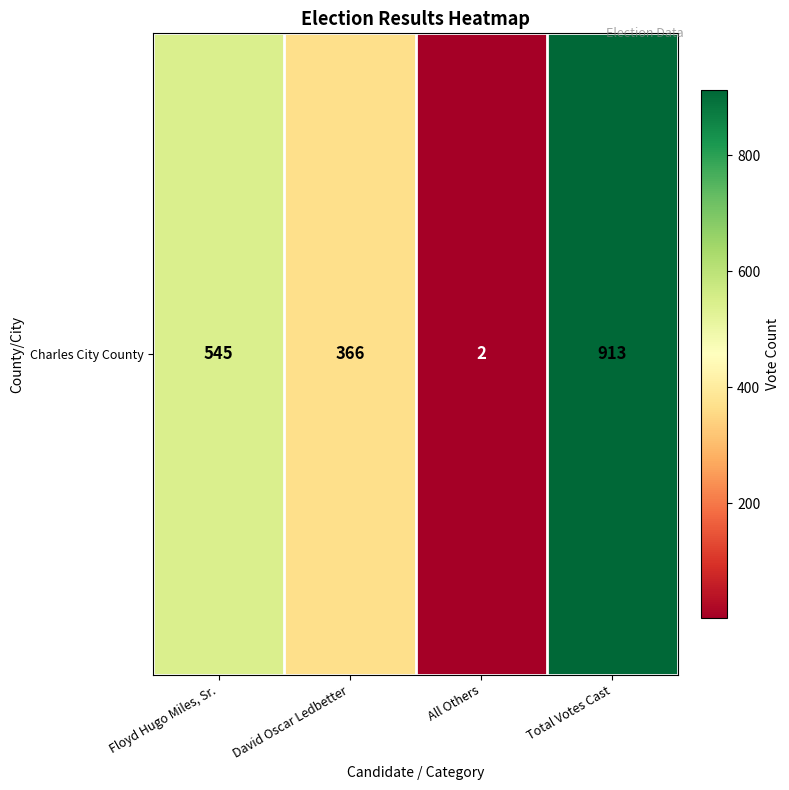

Count the number of categories in the chart.

4